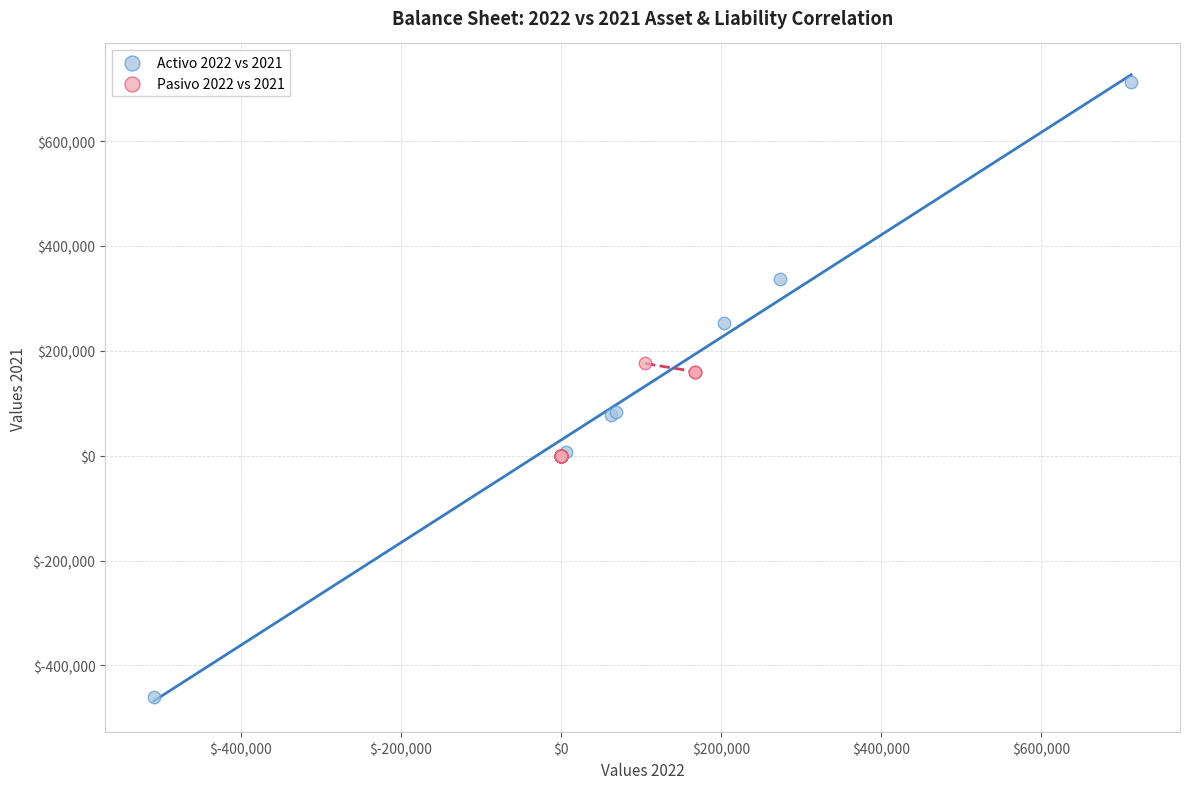

Which series reaches the minimum Y coordinate?

Activo 2022 vs 2021